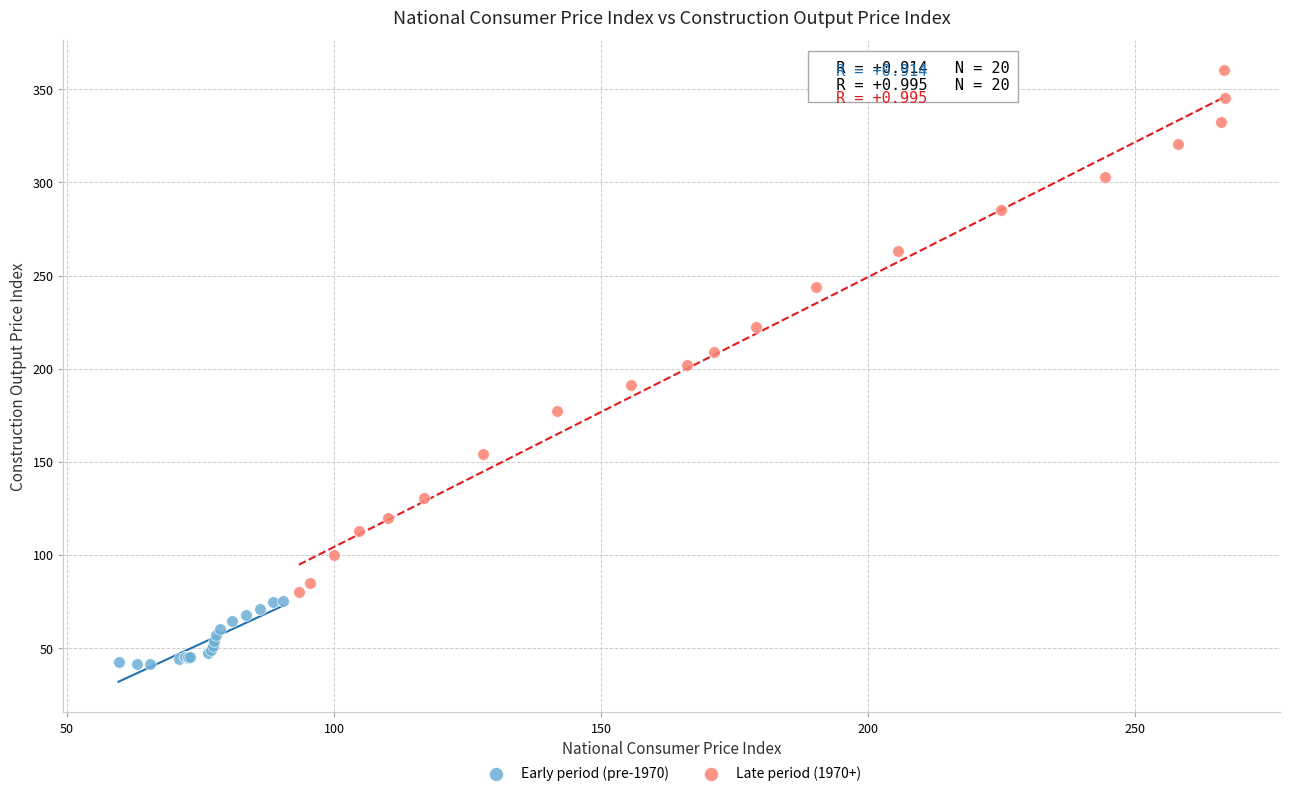

Which series contains the highest Y value?

Late period (1970+)